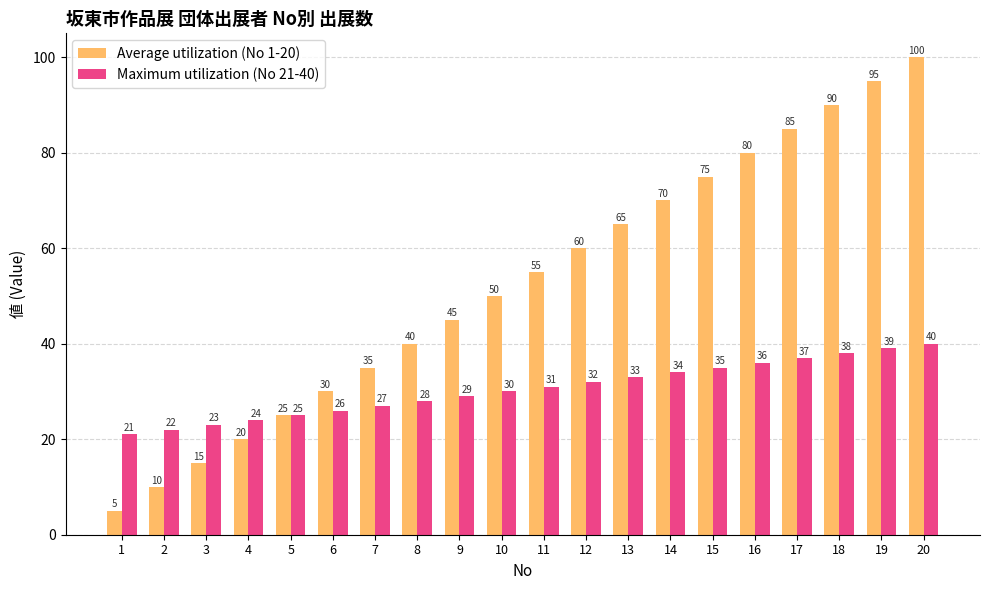

Between 6 and 19, which series saw the biggest shift?

Average utilization (No 1-20)